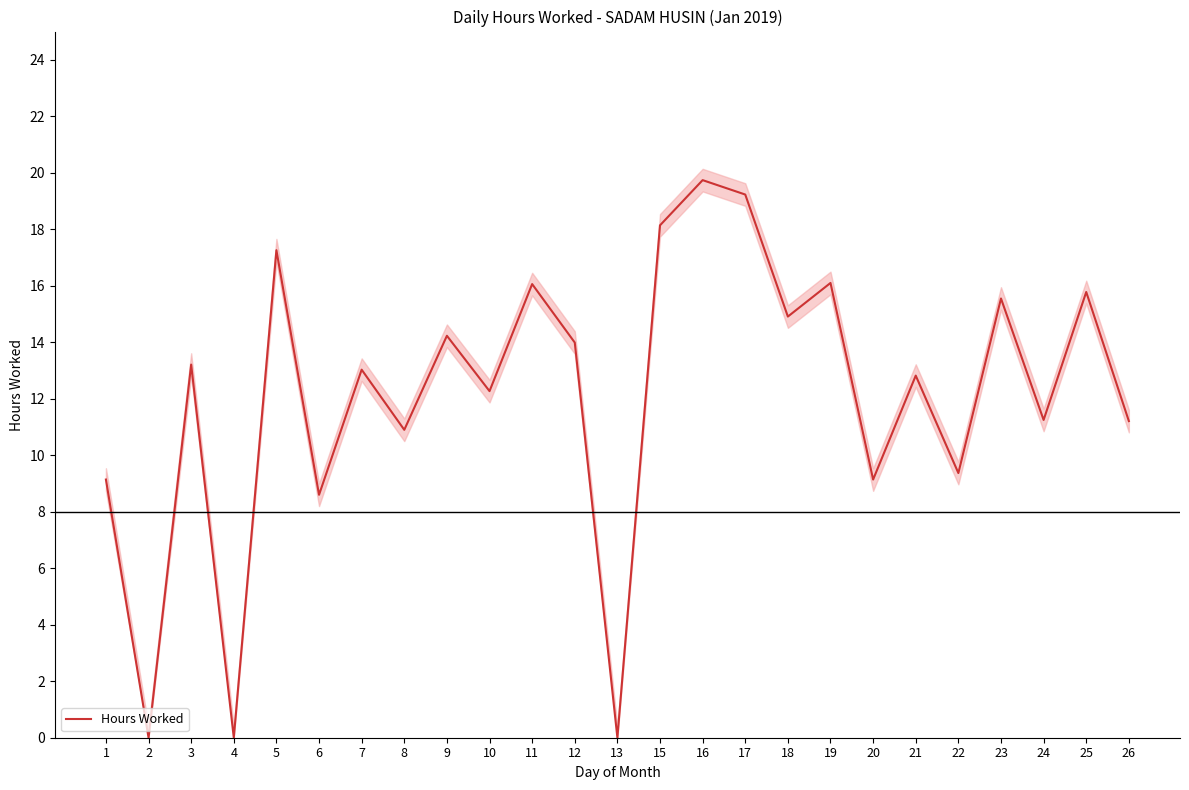

How many points are higher than both their immediate neighbors (excluding endpoints)?

10